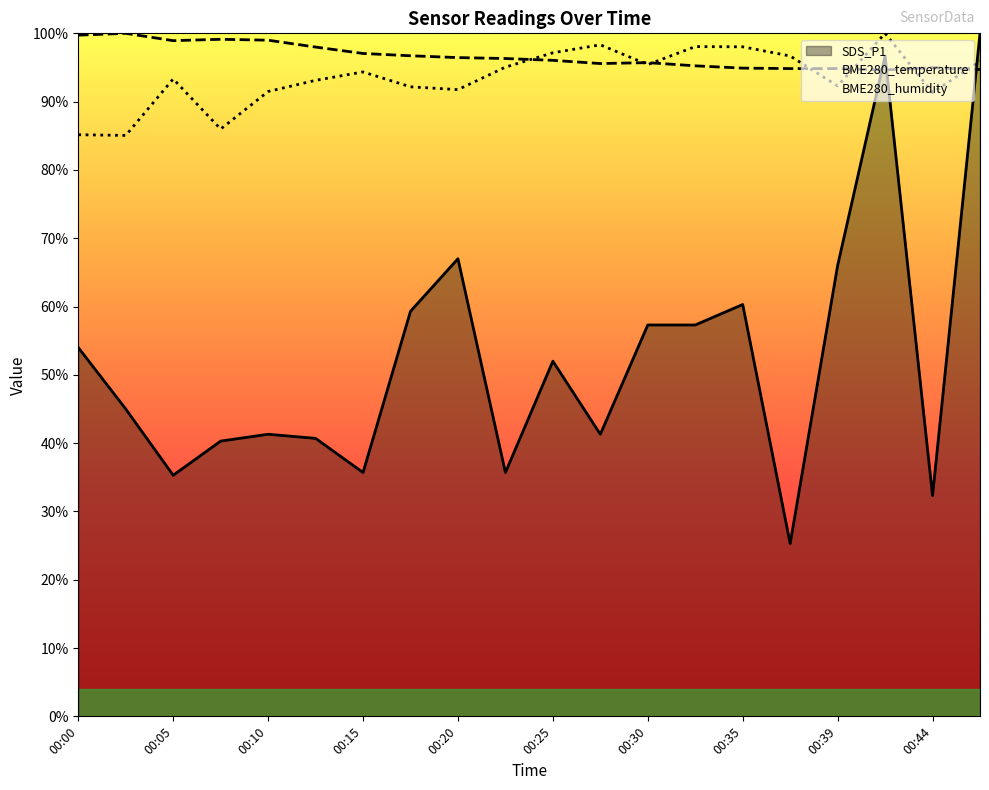

At which category is the sum across all series the highest?

00:42